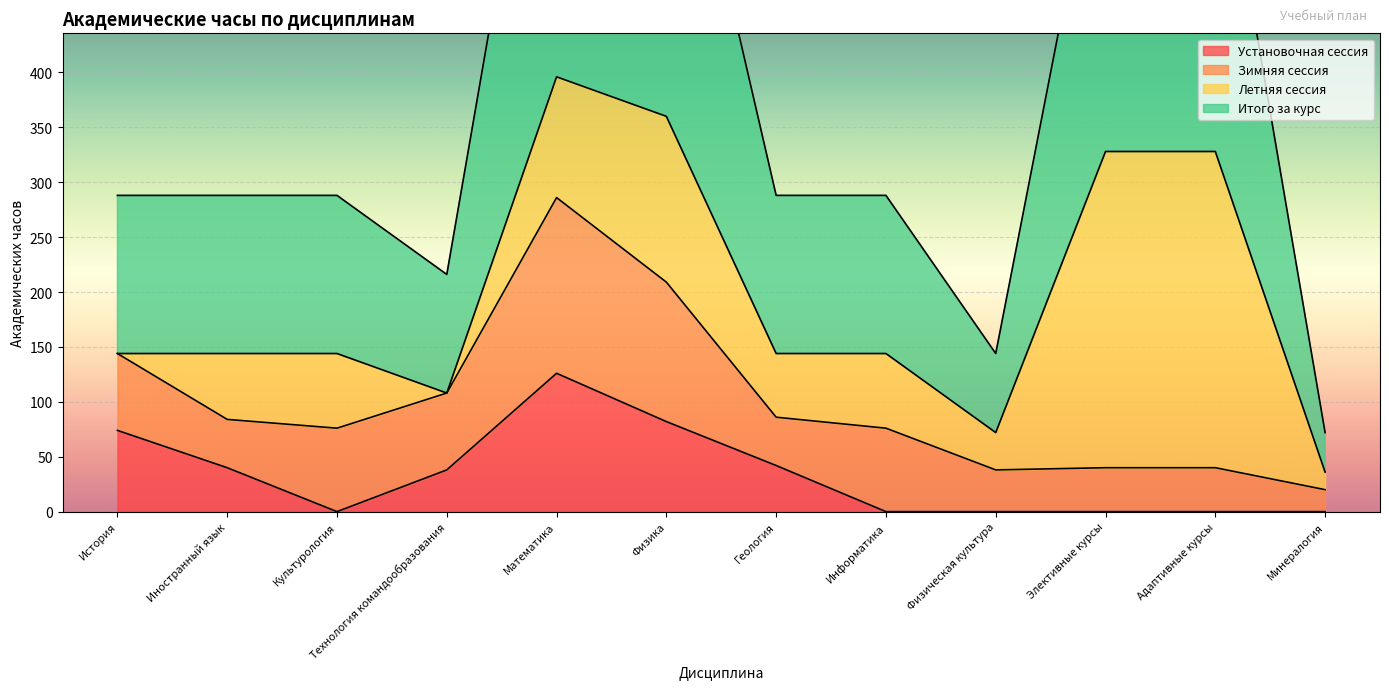

Which series has the largest total across all categories?

Итого за курс